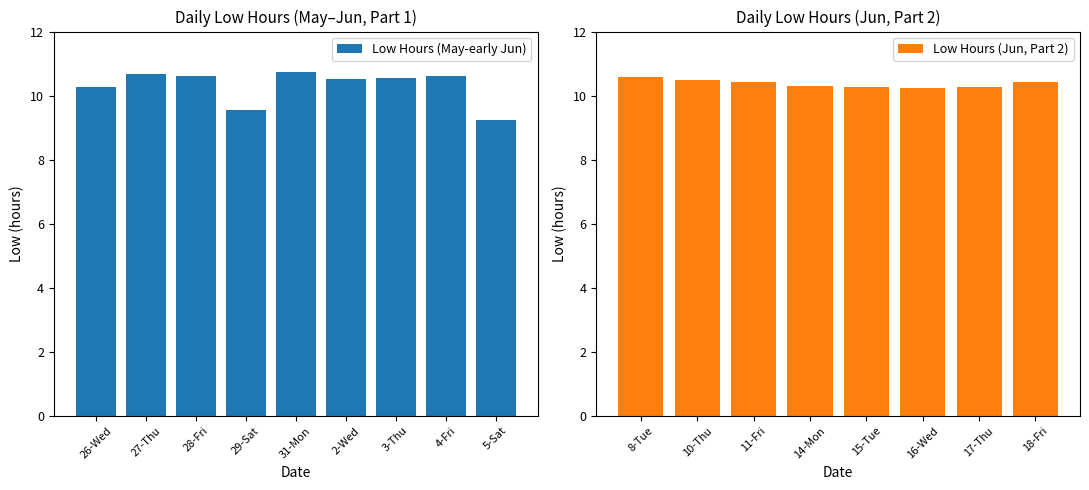

Are the bars horizontal?

No